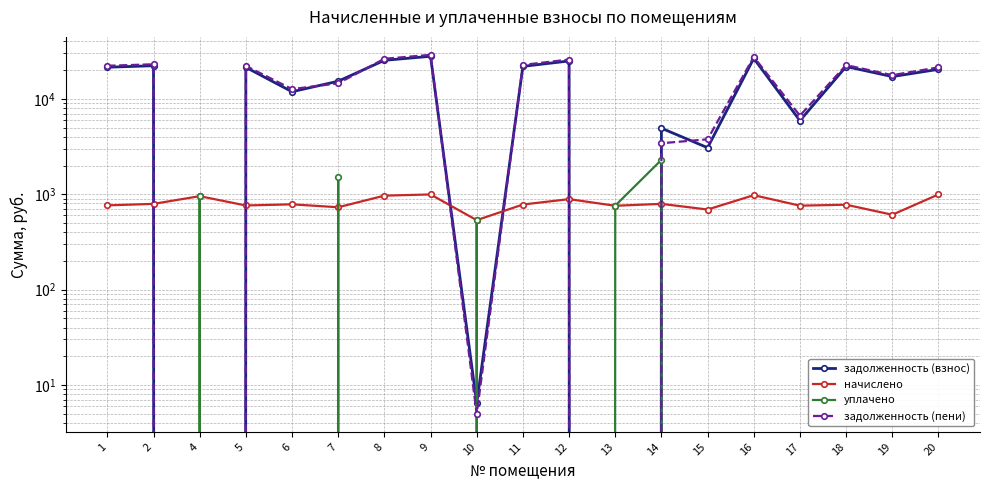

Which series ends up on top after the final intersection of начислено and задолженность (пени)?

задолженность (пени)